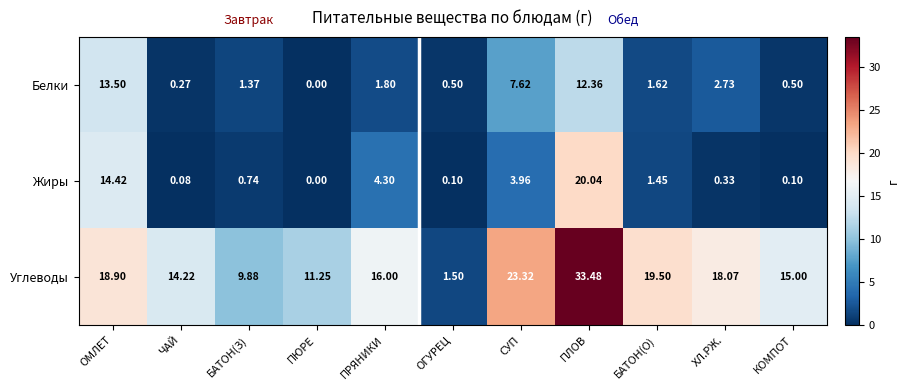

At which category does the chart reach its peak across all series?

ПЛОВ